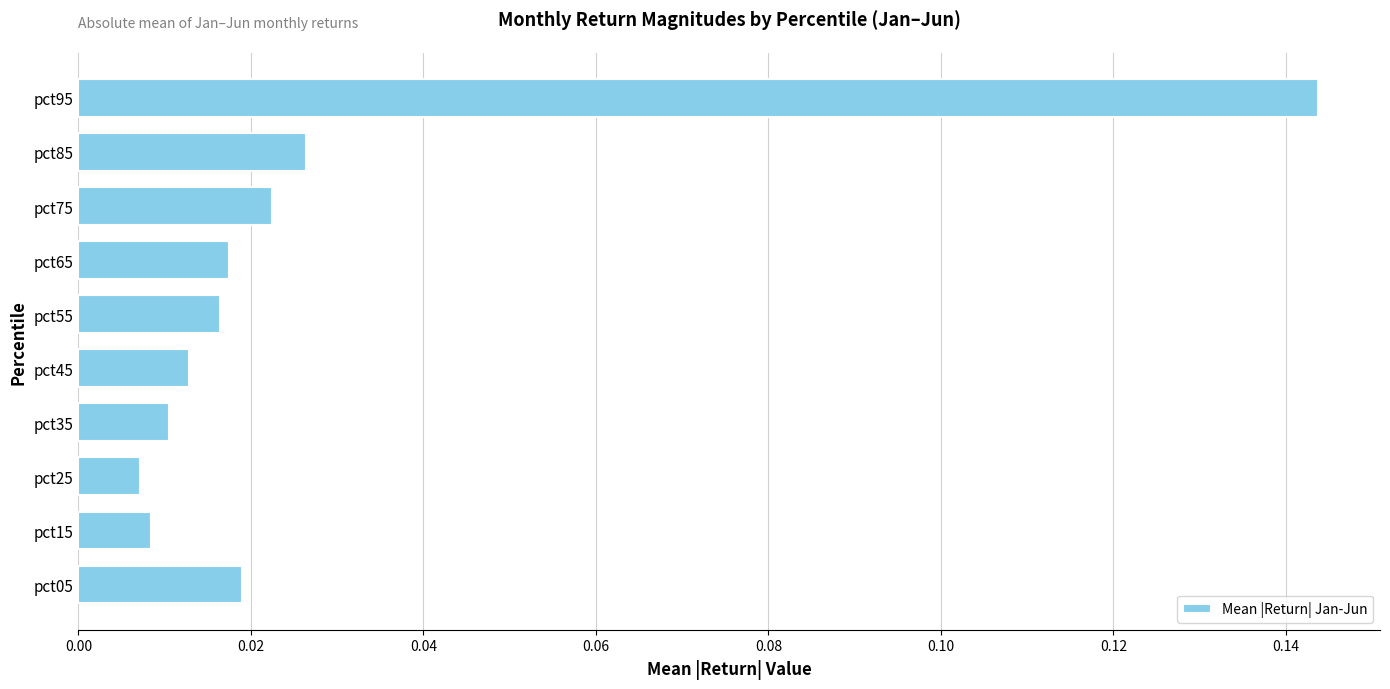

Which category has the highest value across all series?

pct95